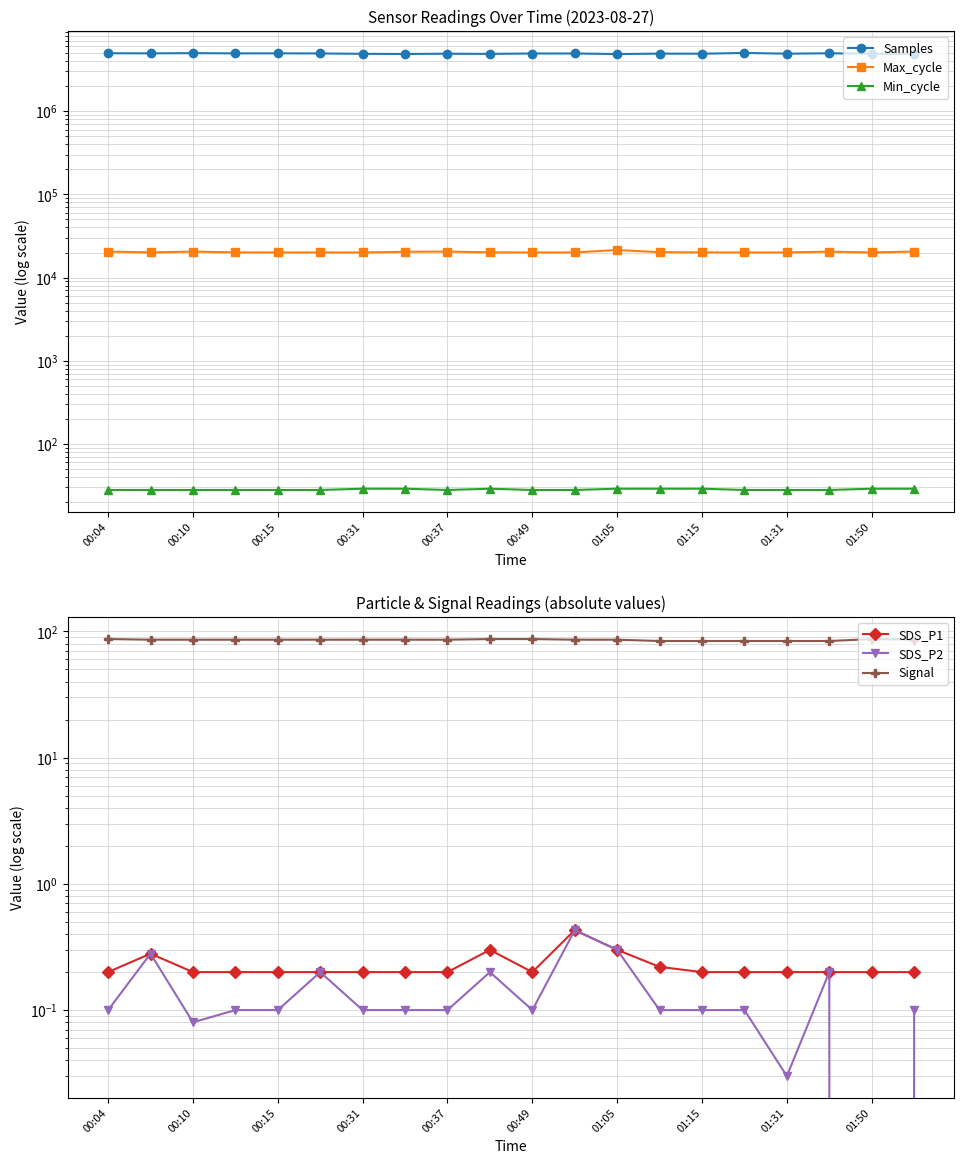

Is it true that Samples equals 4919732.0 at 13?

True